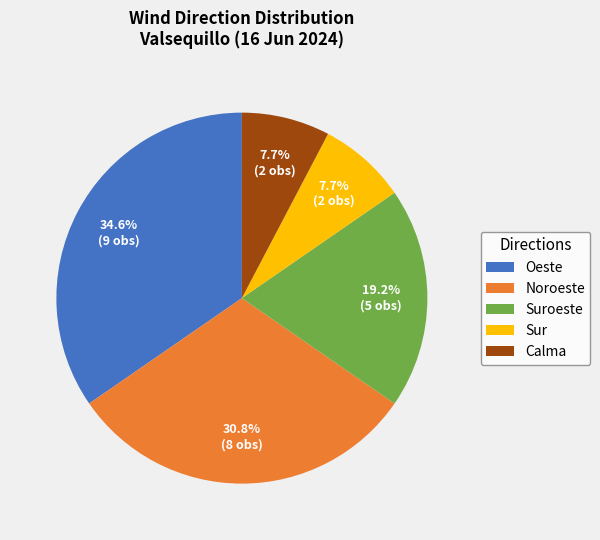

Do Noroeste and Calma together represent more than half of the pie?

No